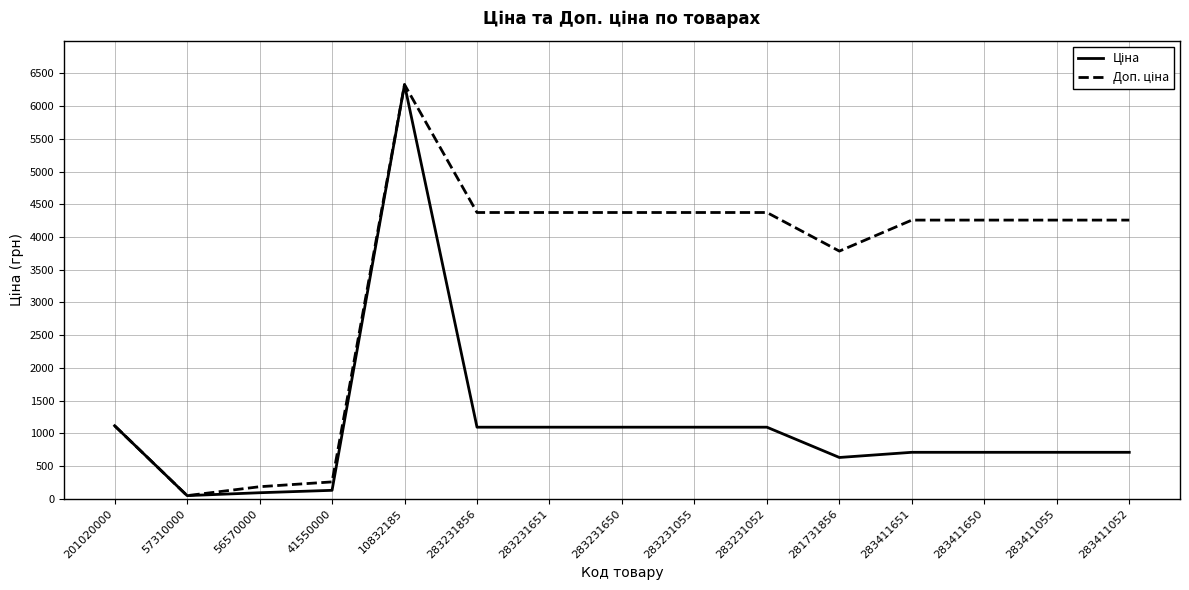

Is this an area chart (filled region under the line)?

No